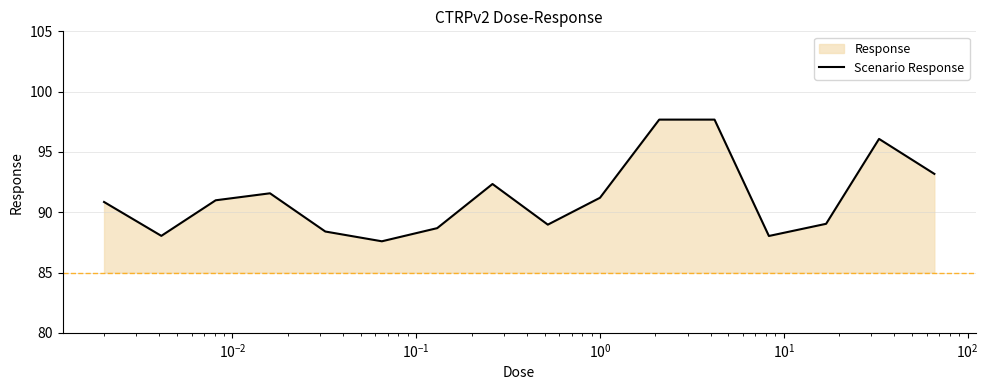

How many lines are shown in the chart?

1